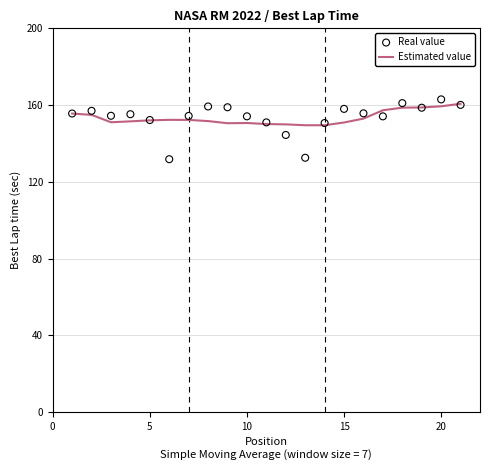

Which series has the widest spread of Y values?

Real value